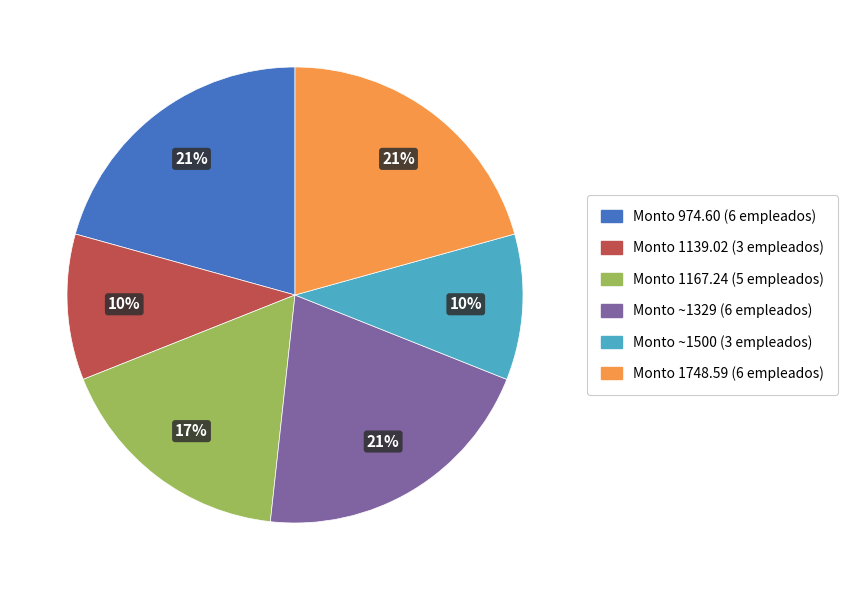

Between Monto 974.60 (6 empleados) and Monto 1167.24 (5 empleados), which is larger?

Monto 974.60 (6 empleados)